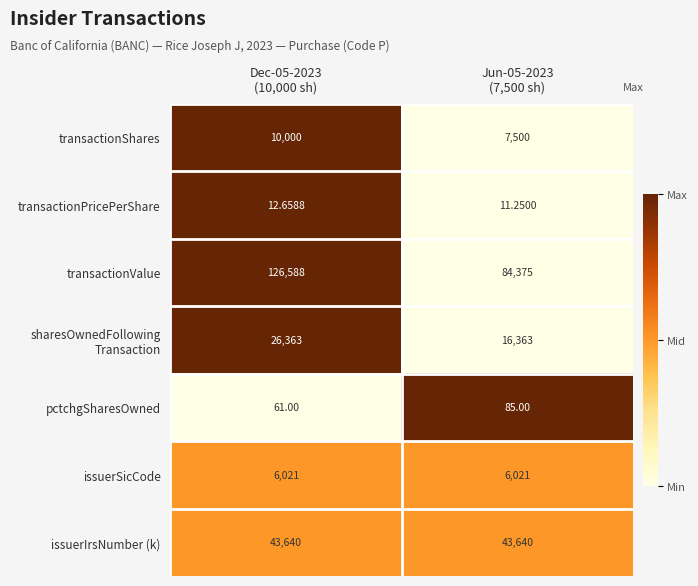

Which series has the largest total across all categories?

transactionValue